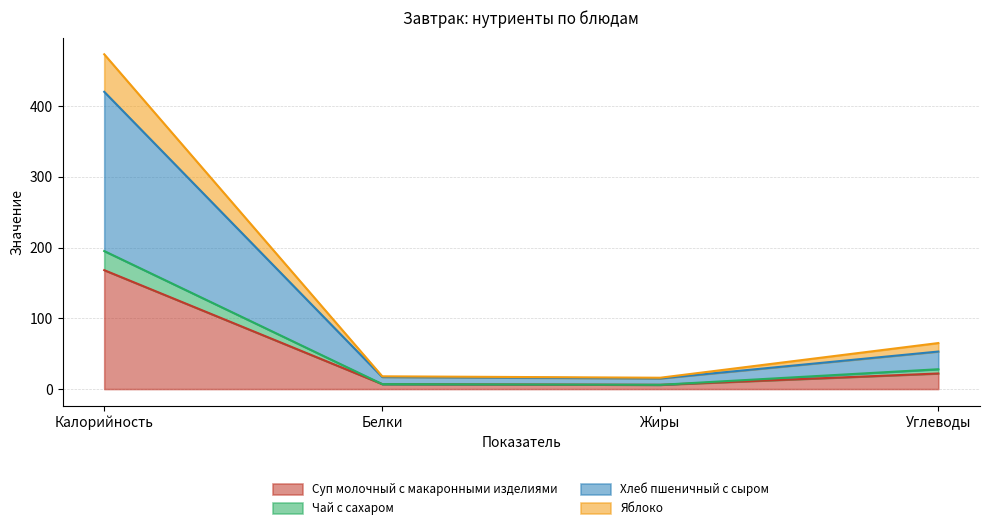

Where is Чай с сахаром nearest to the value 100?

Углеводы